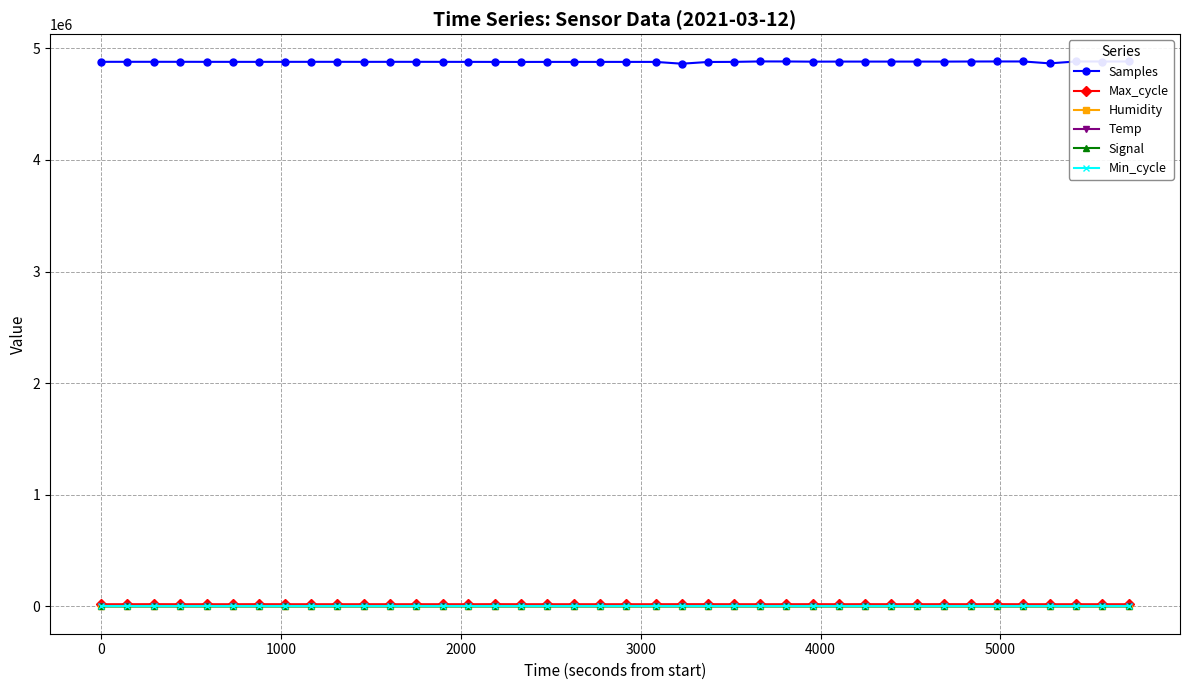

At how many categories does at least one series exceed 1629818?

40